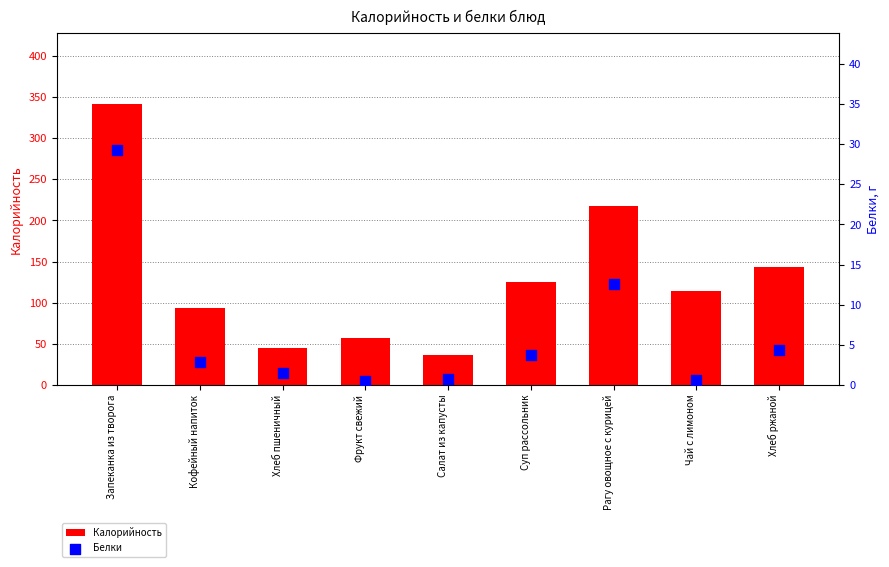

What is the total value across all series at Суп рассольник?

128.5